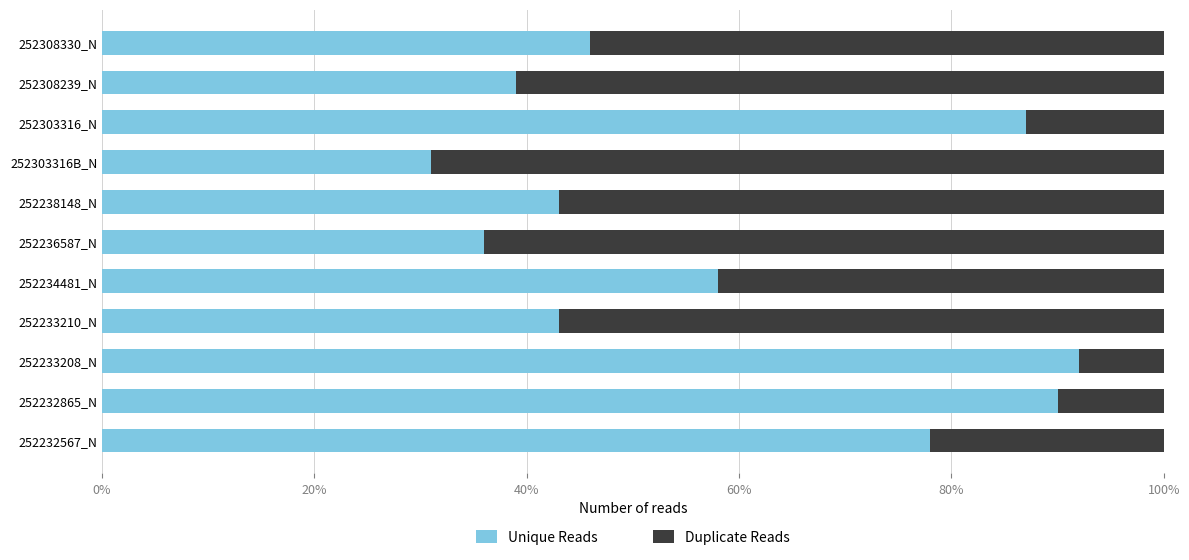

The Unique Reads series shows 34.7 at 252232567_N. True or false?

False